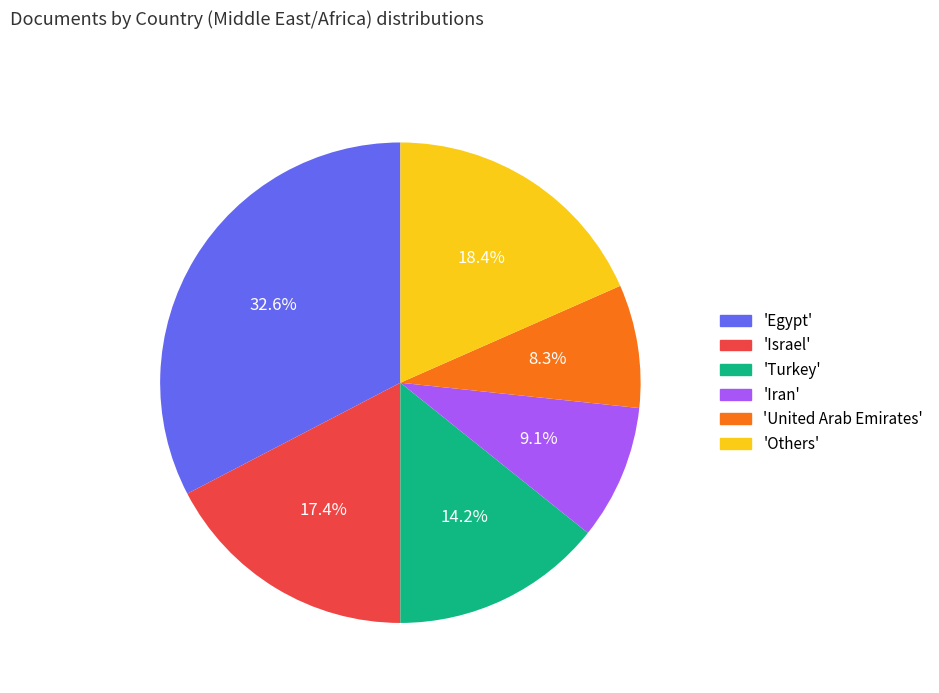

To the nearest percent, what is the average slice percentage?

17%